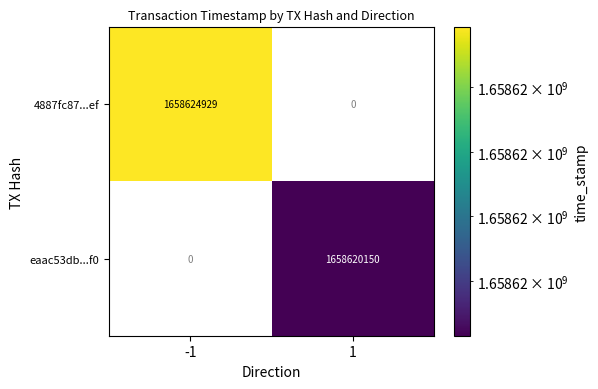

The 4887fc87...ef series shows 1658624929 at -1. True or false?

True